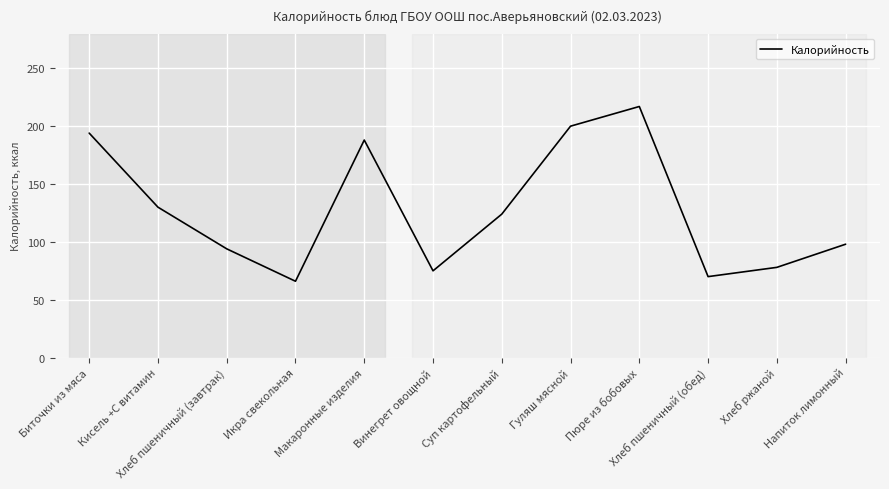

Which category has the lowest value across all series?

Икра свекольная